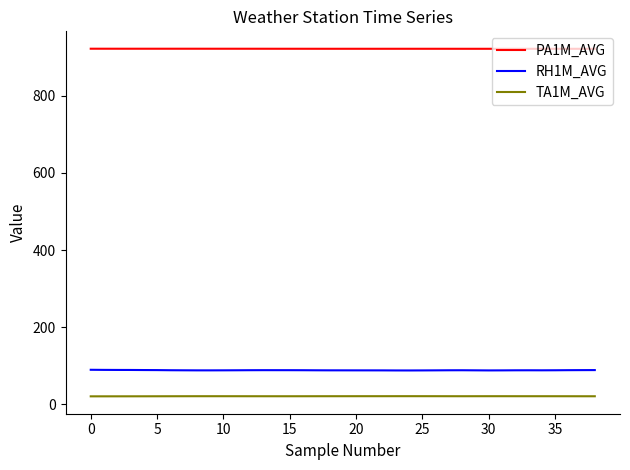

True or false: PA1M_AVG and RH1M_AVG cross at least once.

False